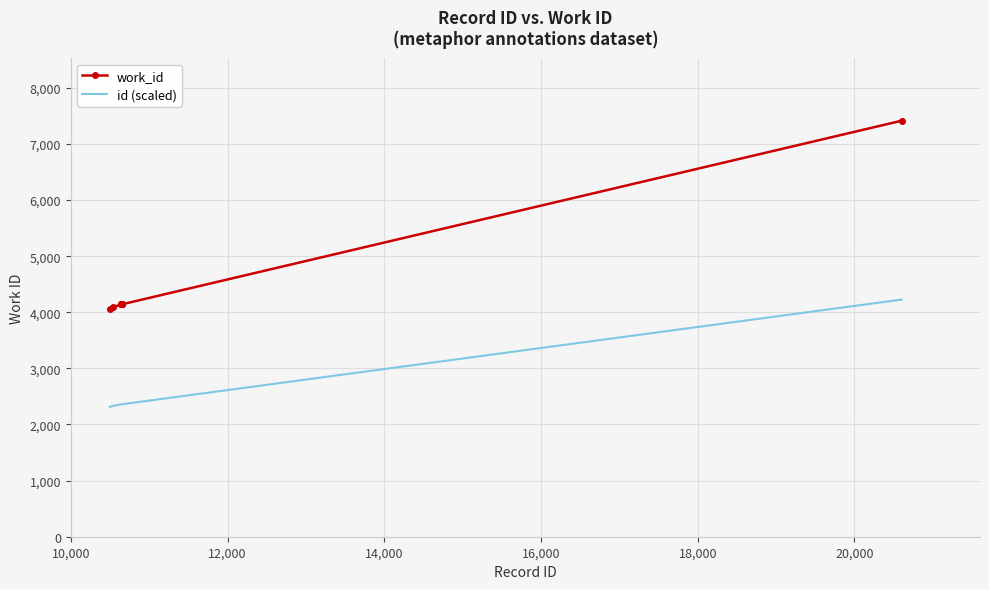

Which series has the widest spread of values?

work_id